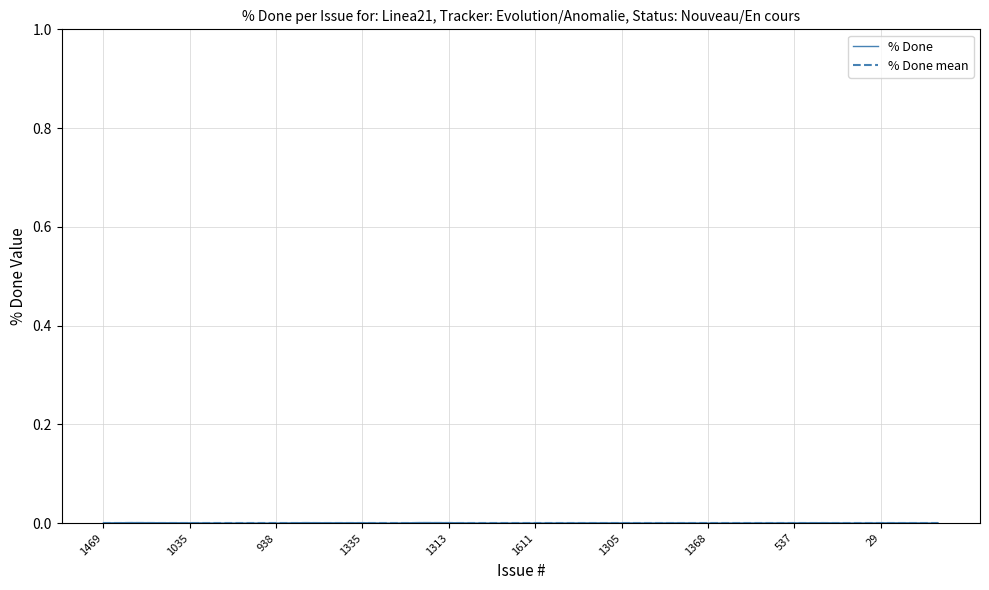

How many series are shown in this chart?

2